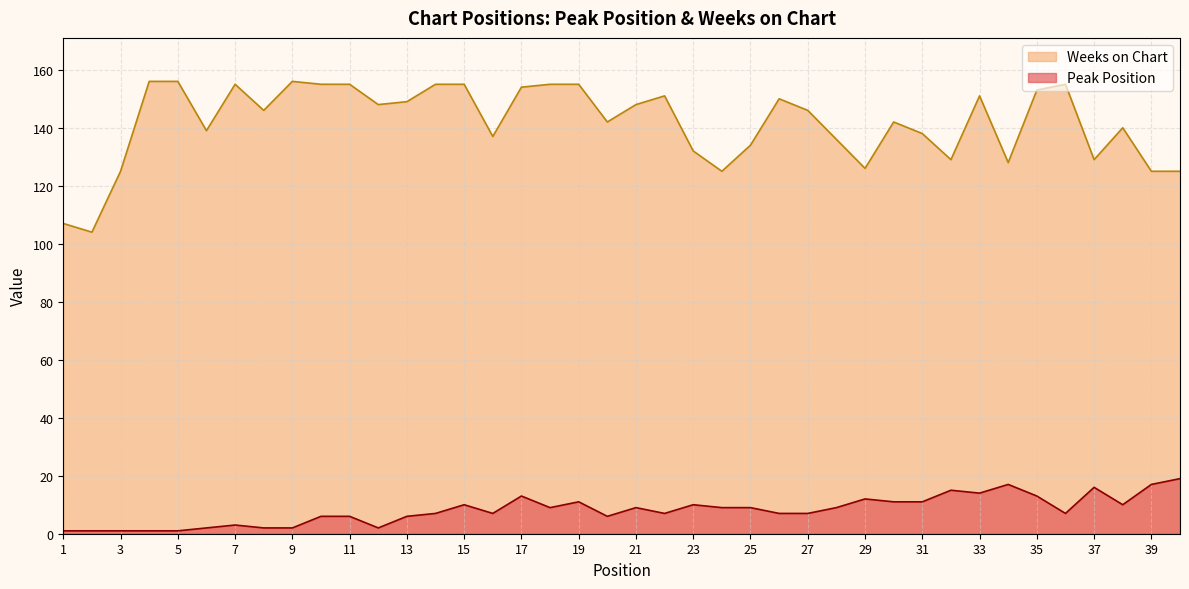

True or false: Weeks on Chart and Peak Position cross at least once.

False